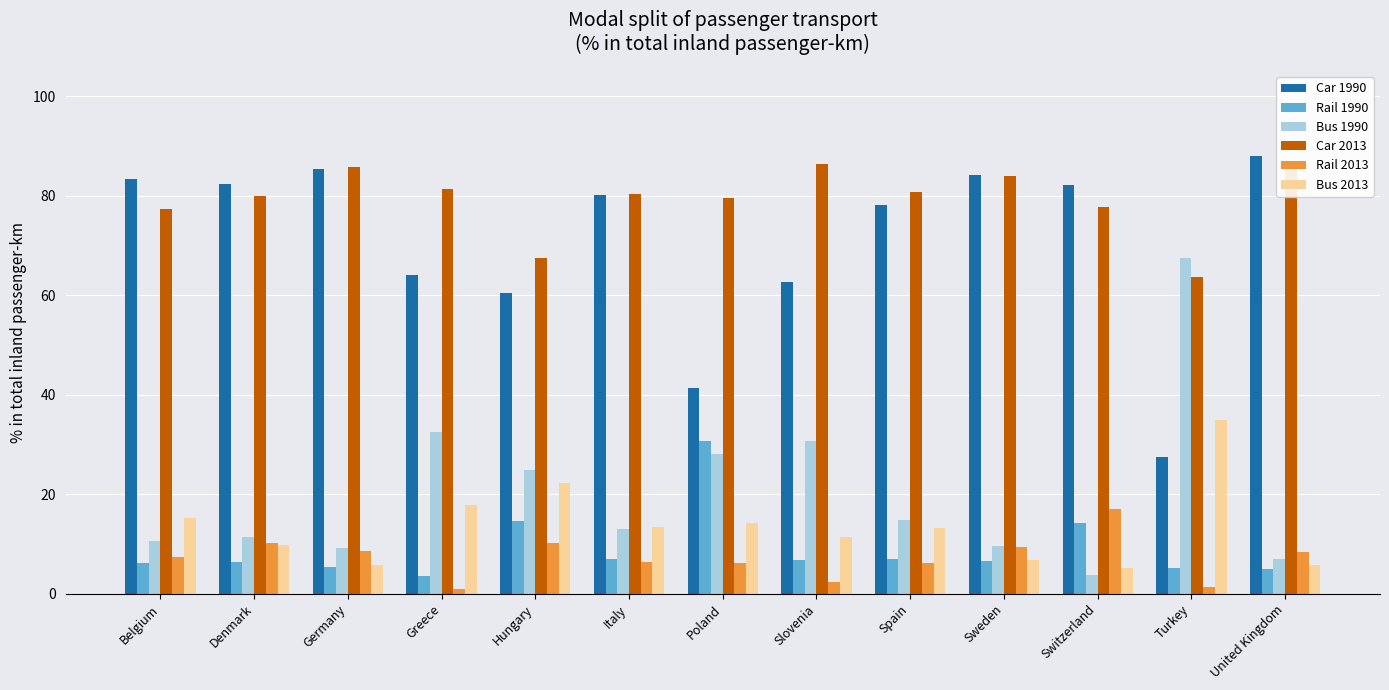

How many groups of bars are there?

13